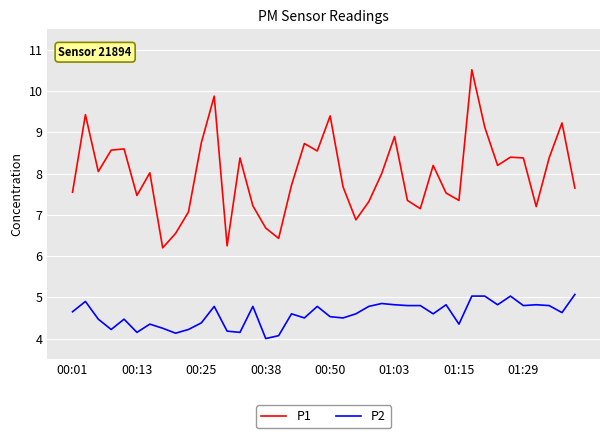

Rank the series by their maximum value, from highest to lowest.

P1, P2